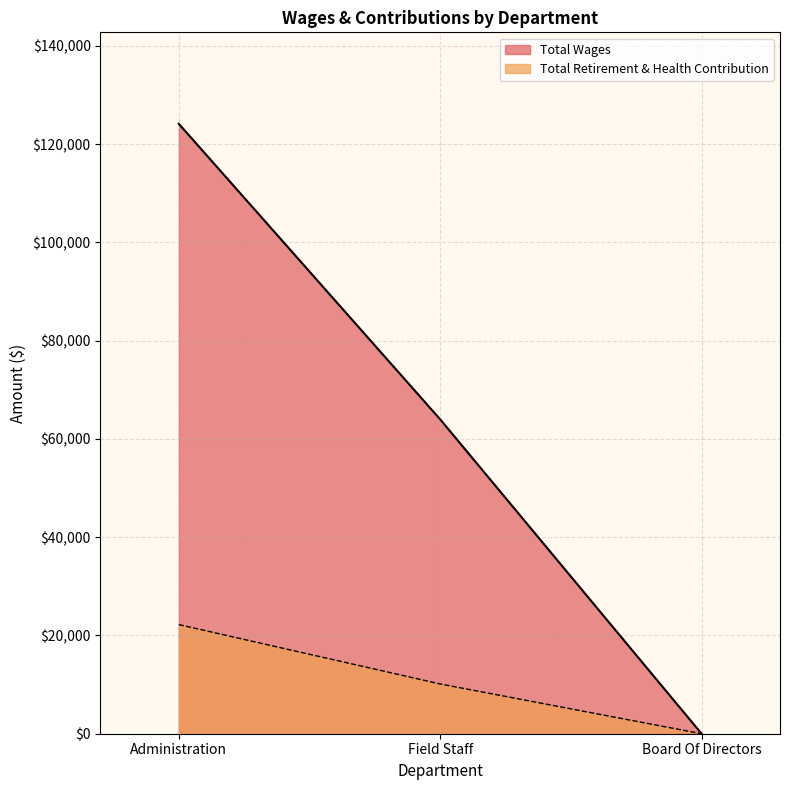

At Field Staff, list the series in order from smallest to largest.

Total Retirement & Health Contribution, Total Wages